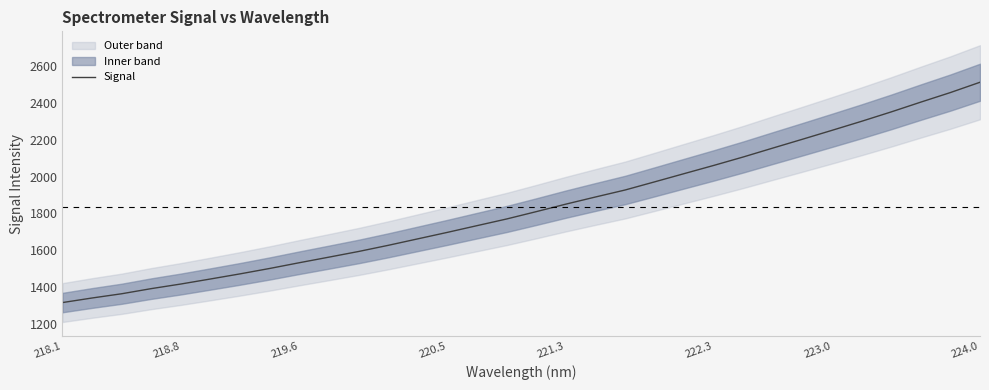

What is the maximum value for Signal?

2510.8